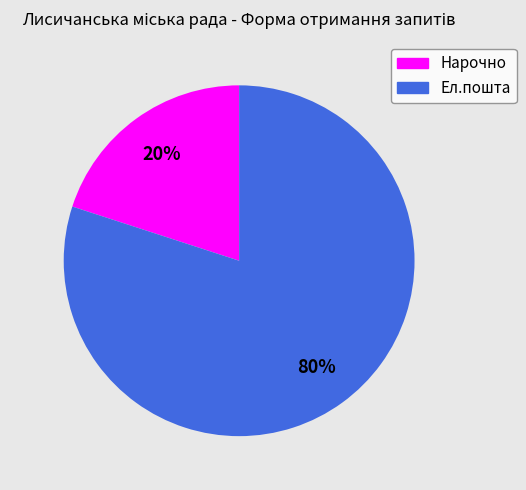

Between Нарочно and Ел.пошта, which is larger?

Ел.пошта